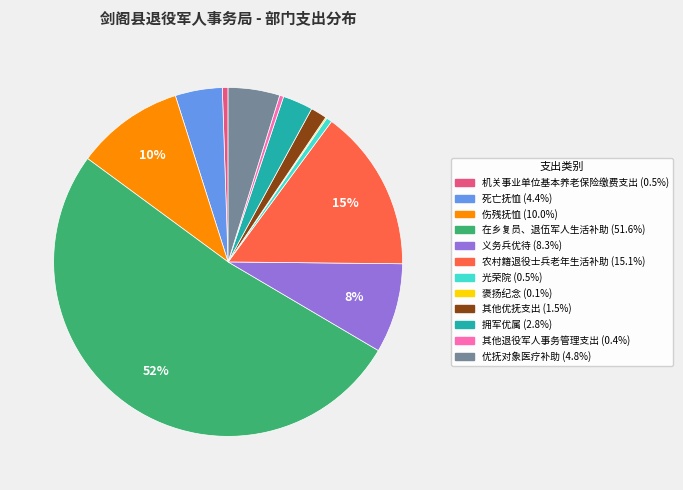

To the nearest percent, what percentage of the pie is 其他优抚支出?

2%